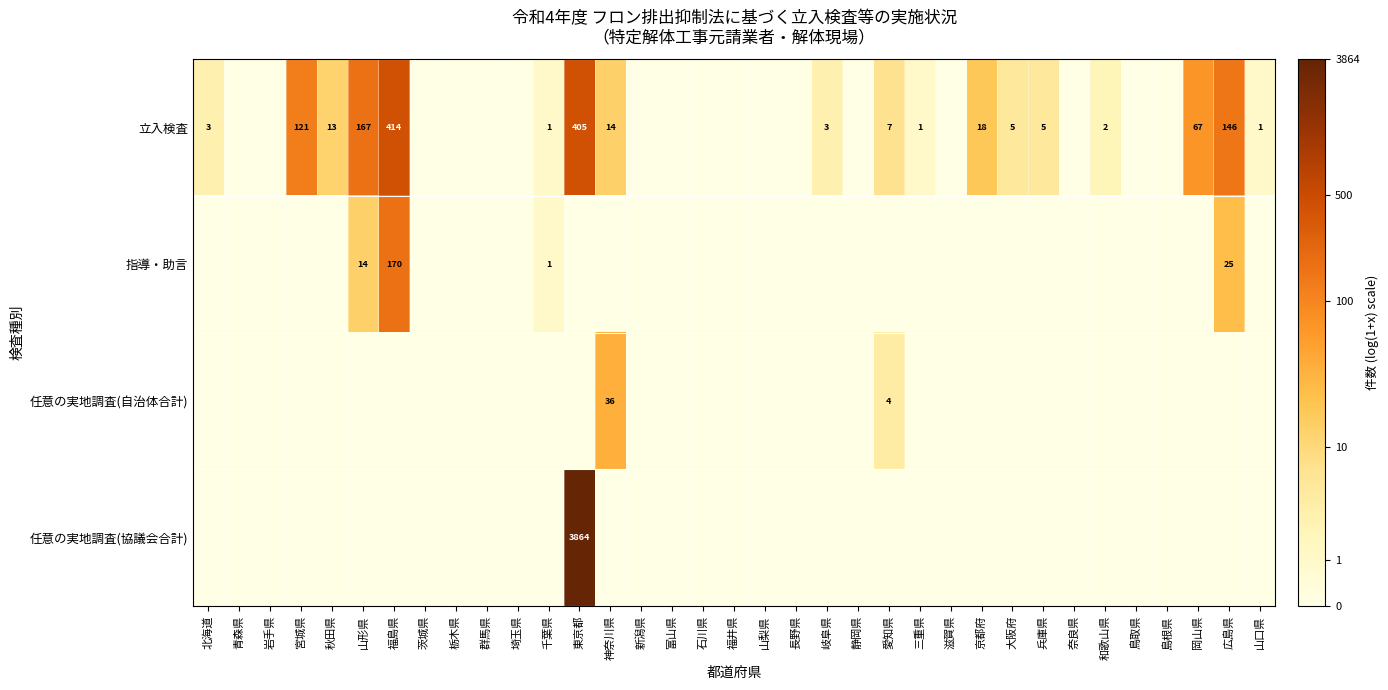

The 任意の実地調査(自治体合計) series shows 36 at 神奈川県. True or false?

True